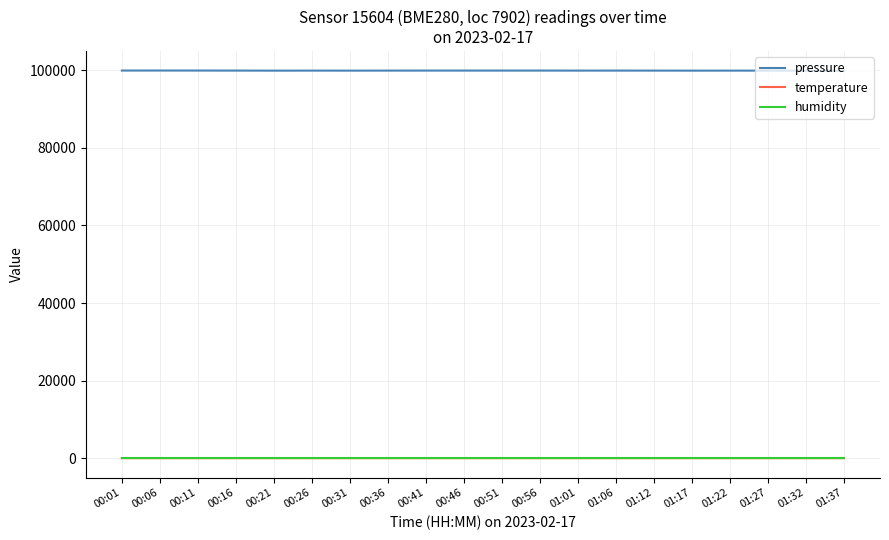

True or false: pressure and temperature intersect in this chart.

False